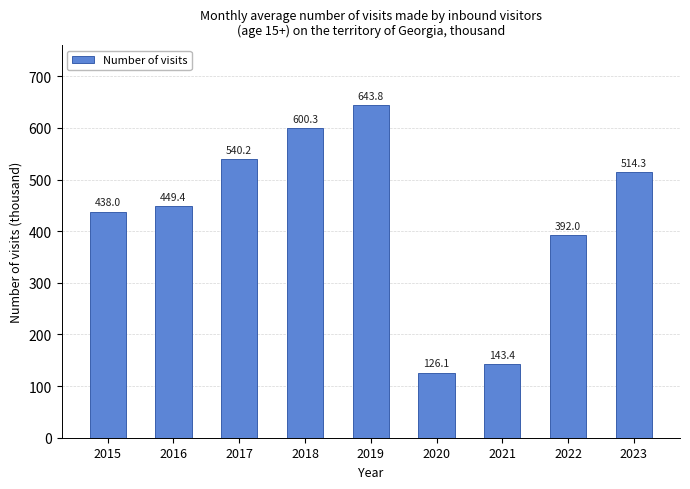

List the labels in order of value, largest first.

2019, 2018, 2017, 2023, 2016, 2015, 2022, 2021, 2020